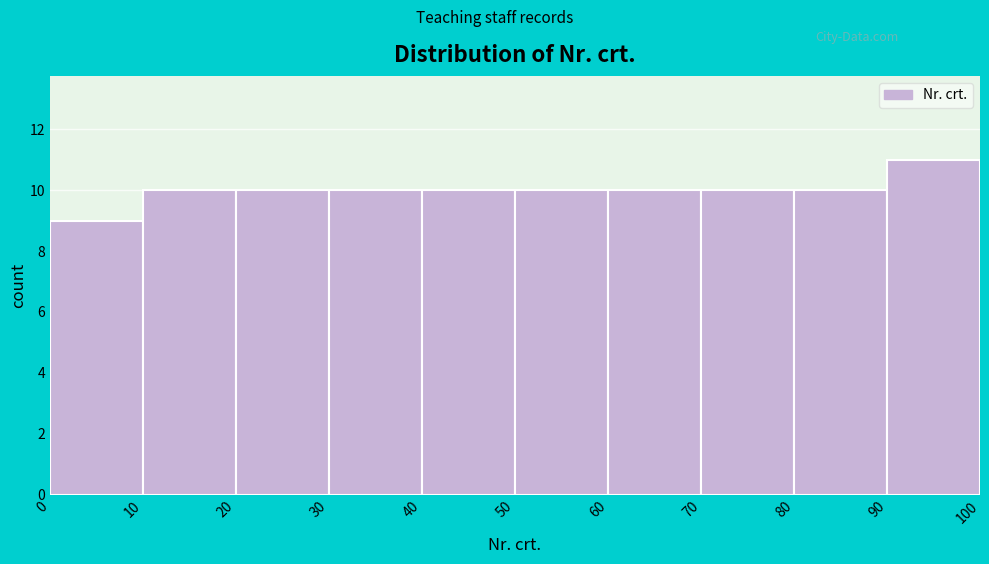

Reading left to right, transcribe this chart: for each bar, give the range it covers on the x-axis and its height. The values are not printed on the chart, so give them approximately, as read against the axis.

0 to 10: 9
10 to 20: 10
20 to 30: 10
30 to 40: 10
40 to 50: 10
50 to 60: 10
60 to 70: 10
70 to 80: 10
80 to 90: 10
90 to 100: 11